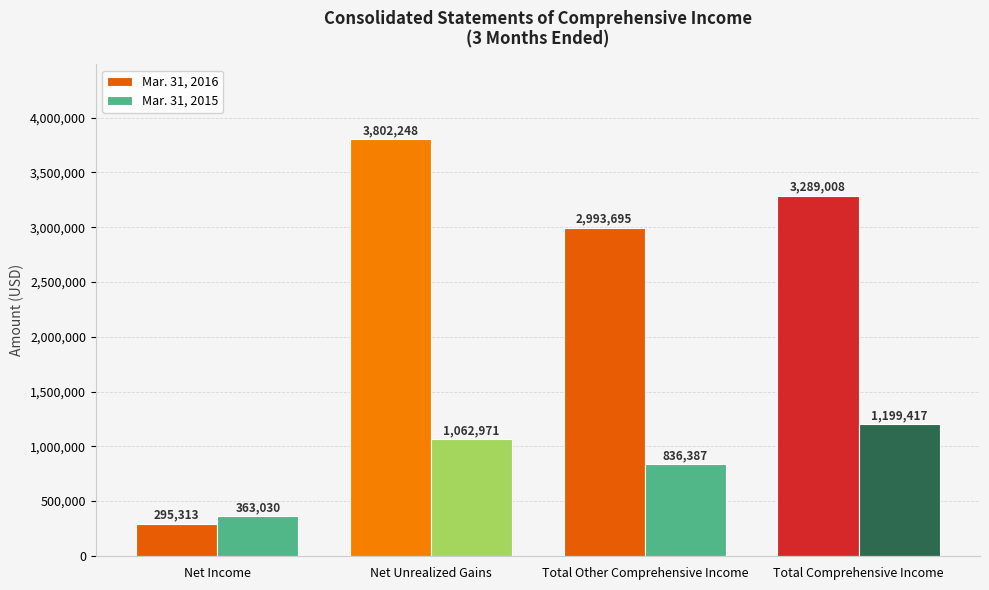

List the series in order of their peak value, lowest first.

Mar. 31, 2015, Mar. 31, 2016